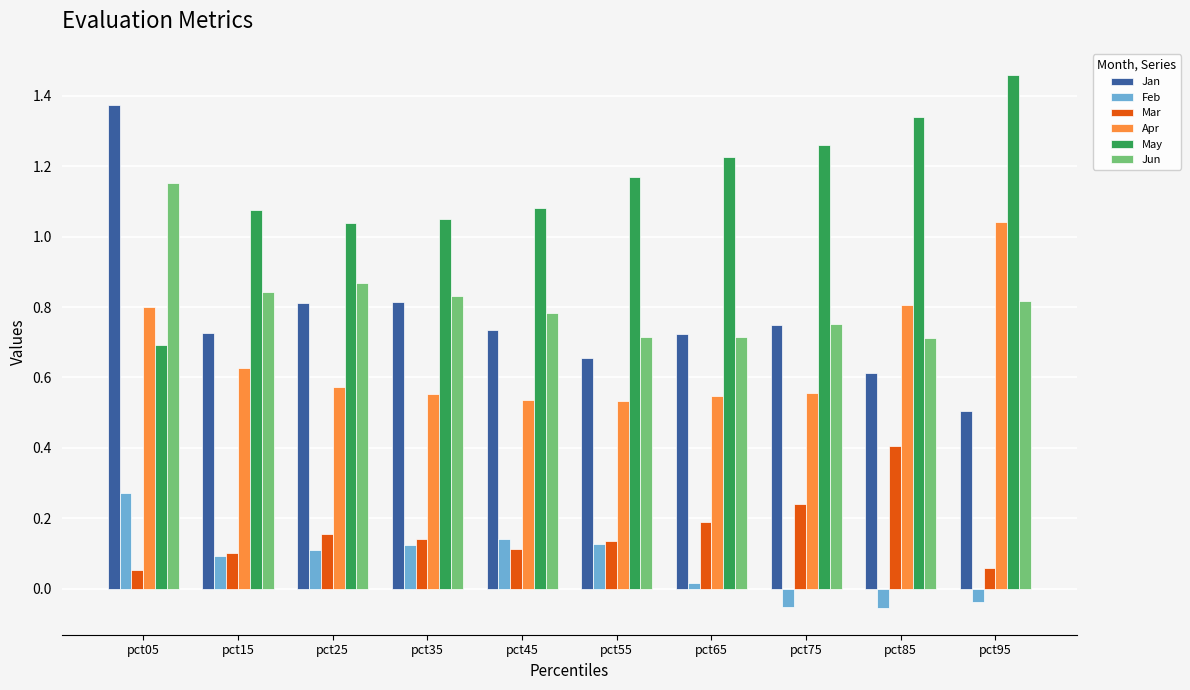

How many groups of bars are there?

10